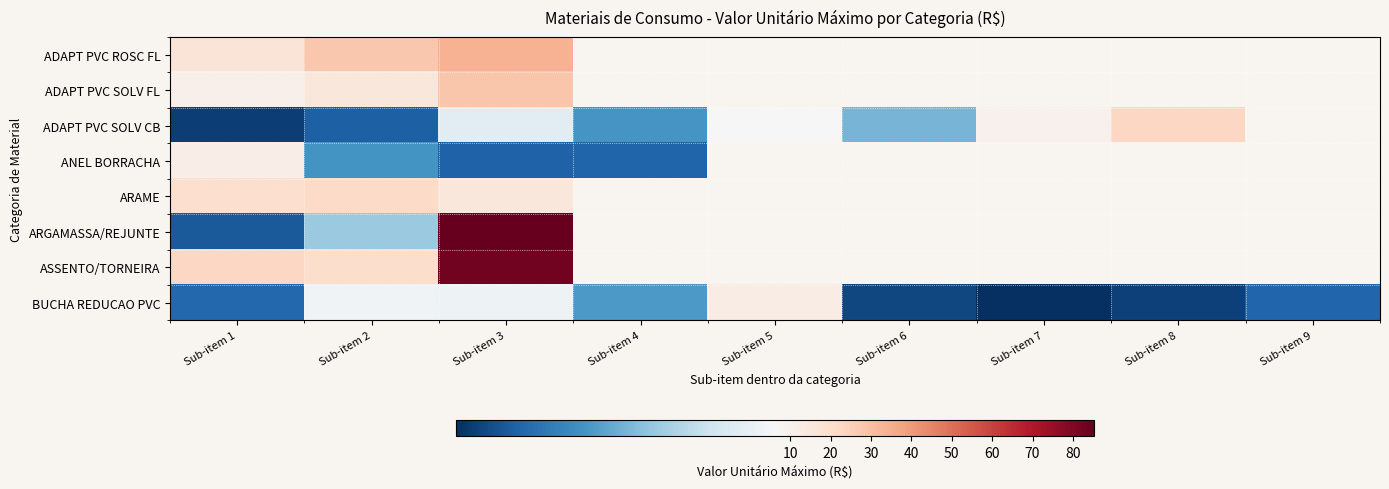

List the labels in order of ANEL BORRACHA value, smallest first.

Sub-item 3, Sub-item 4, Sub-item 2, Sub-item 1, Sub-item 5, Sub-item 6, Sub-item 7, Sub-item 8, Sub-item 9